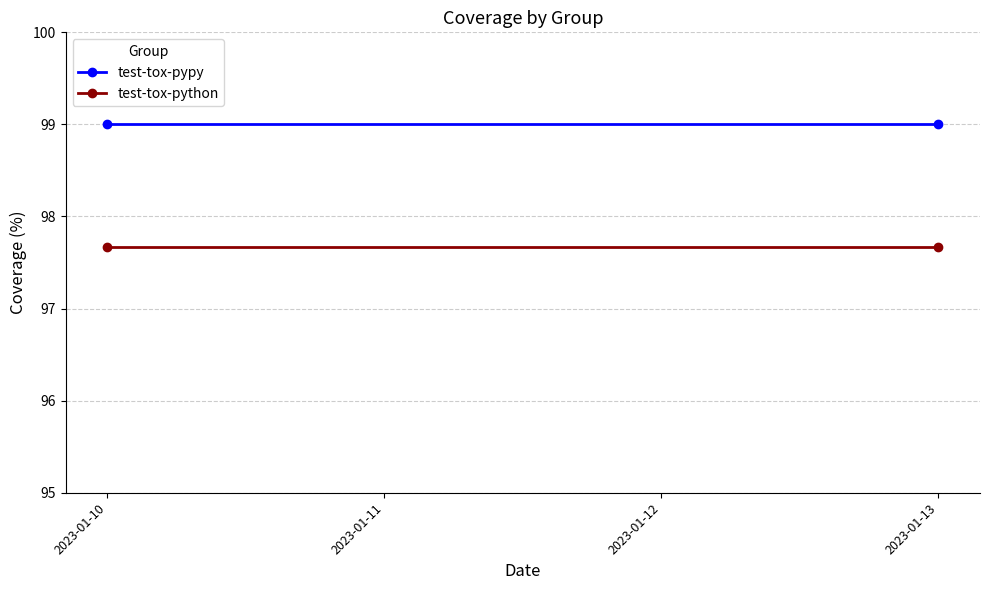

Which series has the largest total across all categories?

test-tox-pypy